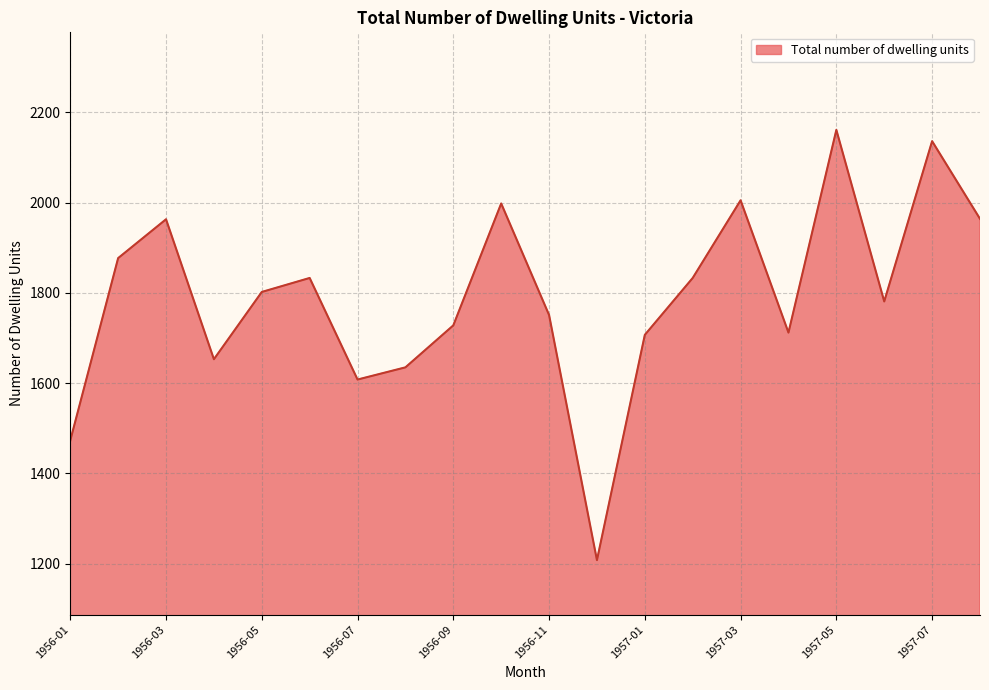

What is the maximum value shown in the chart?

2161